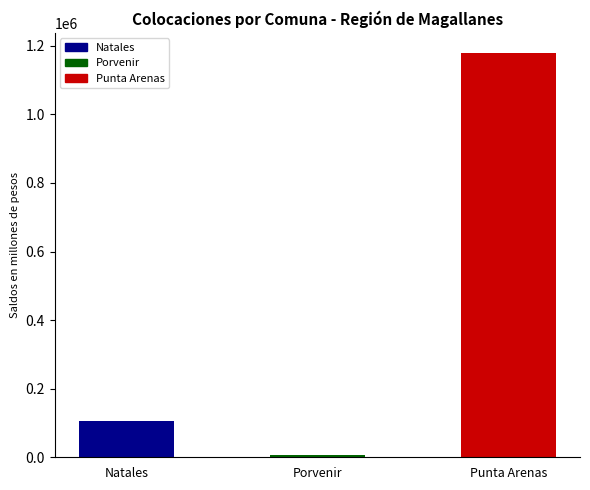

How many data points are above 105161?

2